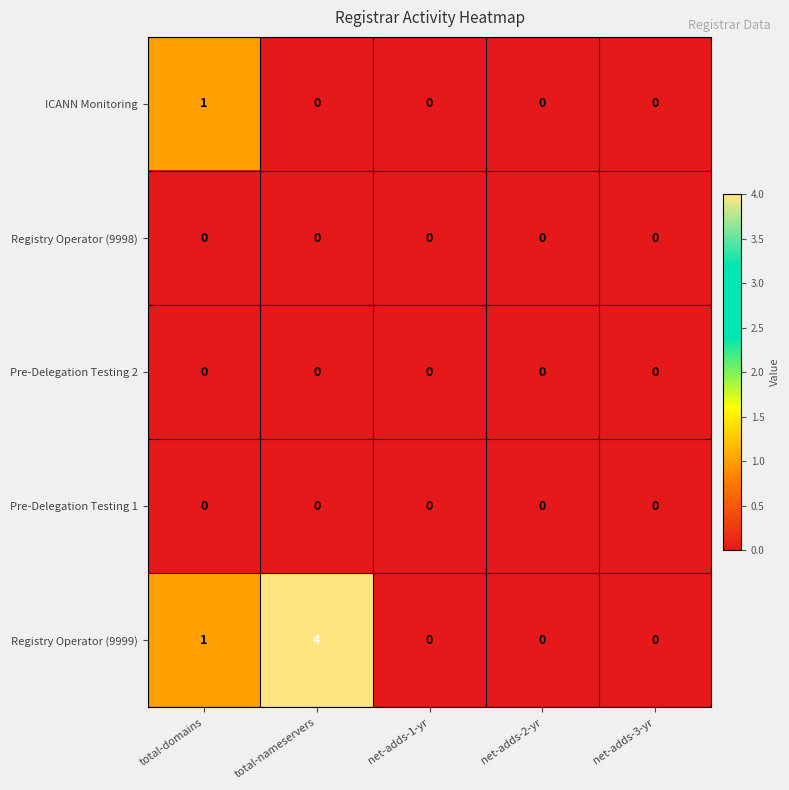

True or false: Registry Operator (9998) has a value of 0 at total-domains.

True